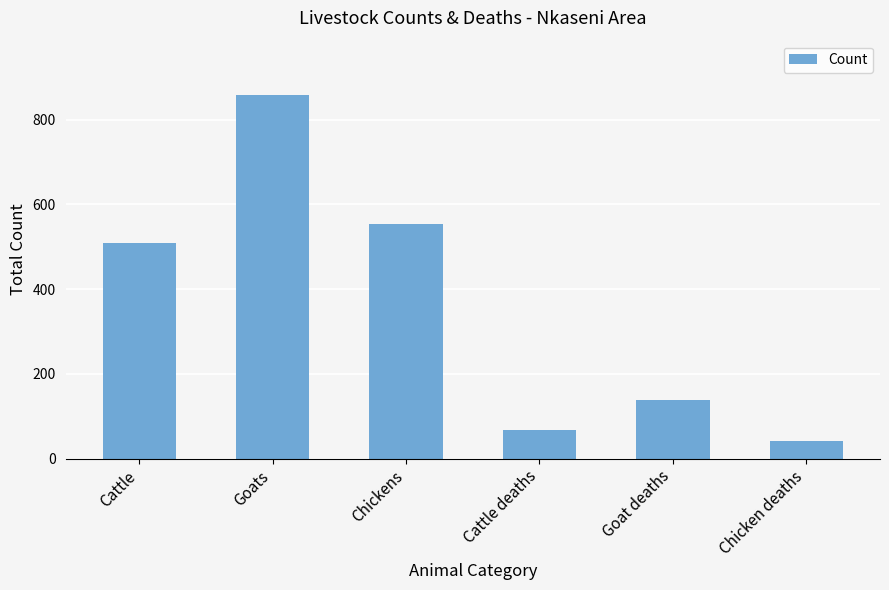

Reading left to right, what are all the values shown in this chart?

Cattle=510	Goats=858	Chickens=553	Cattle deaths=68	Goat deaths=138	Chicken deaths=42